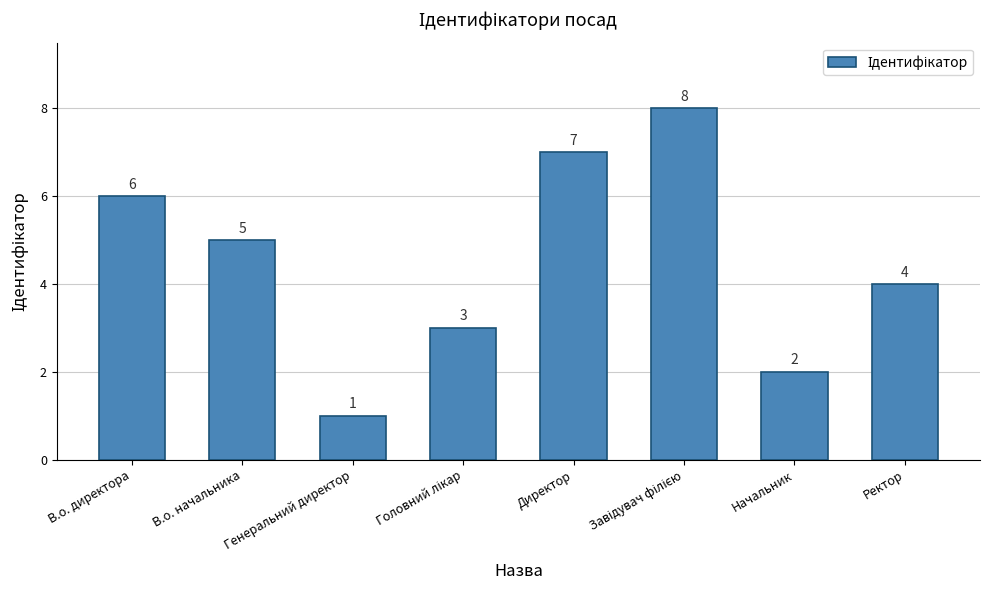

The value at Ректор is 4. True or false?

True